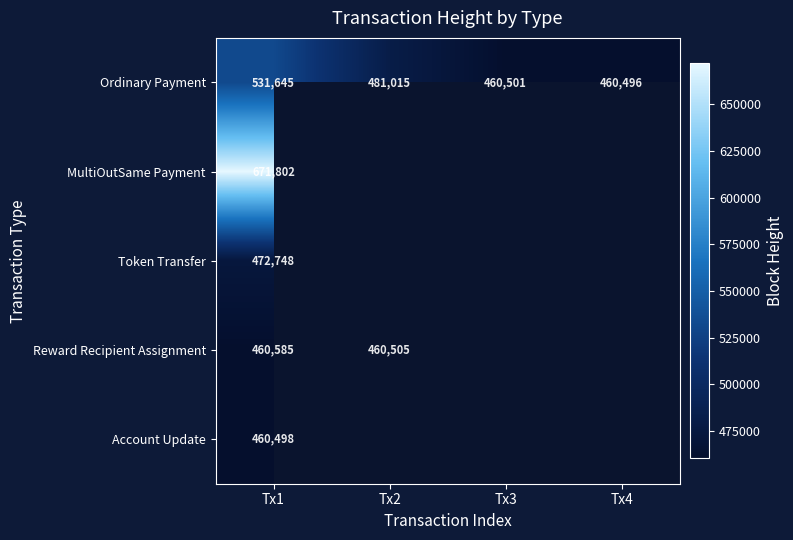

At which category is the sum across all series the highest?

Tx1